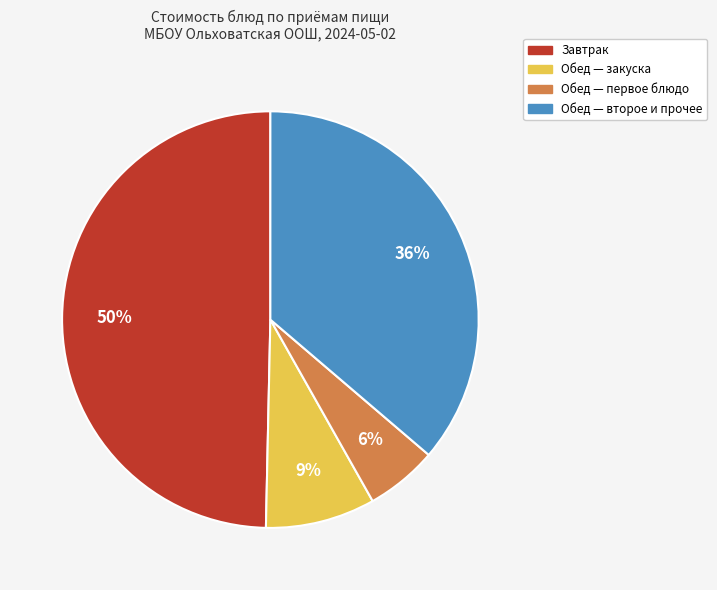

Which has a higher value, Обед — закуска or Обед — второе и прочее?

Обед — второе и прочее